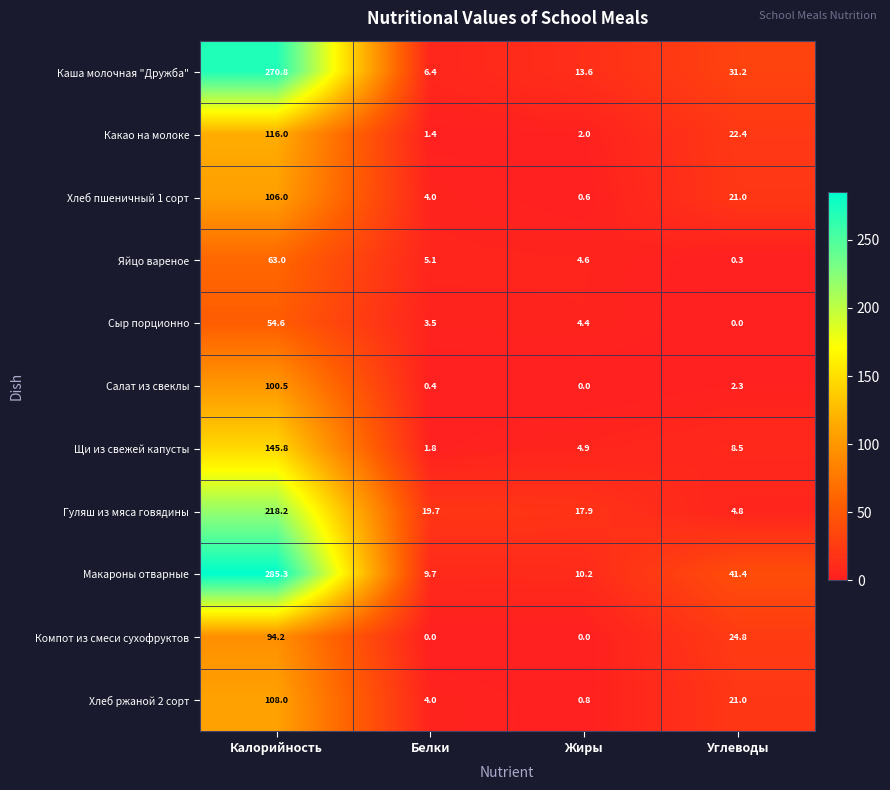

What is the total value across all series at Жиры?

59.0